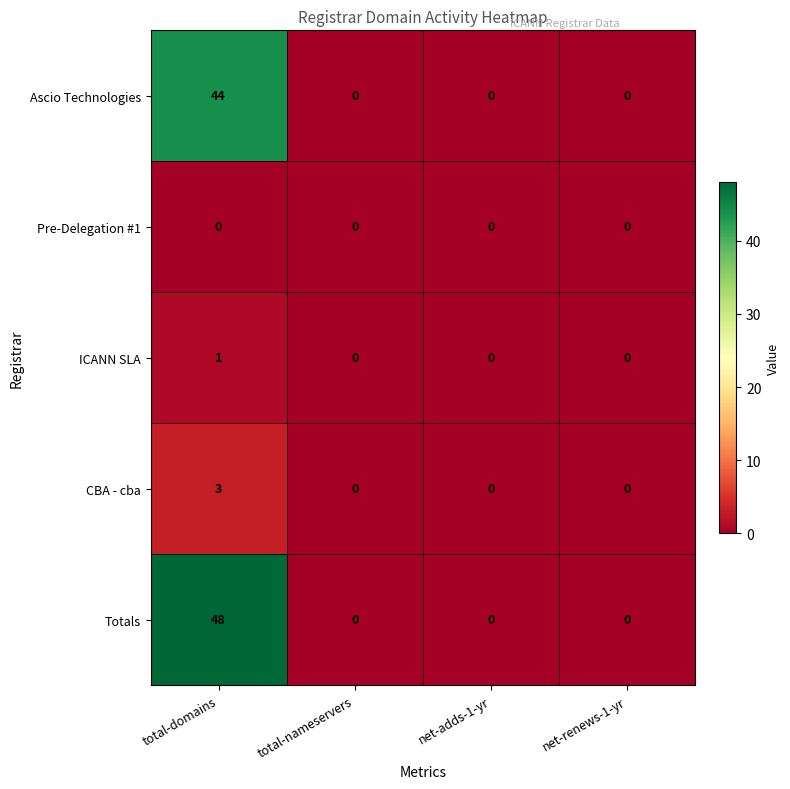

Which label corresponds to the largest value in the chart?

total-domains